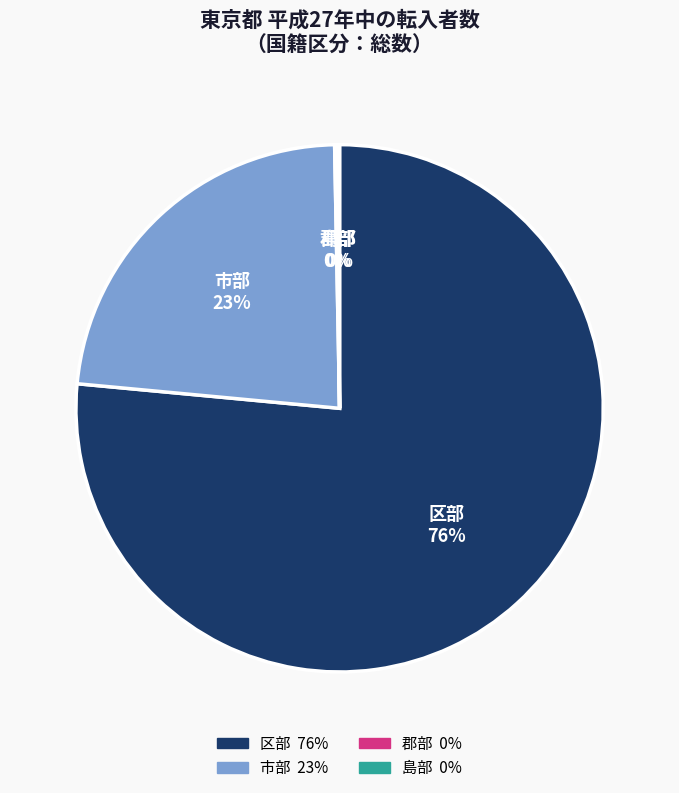

What is the largest slice in the pie chart?

区部